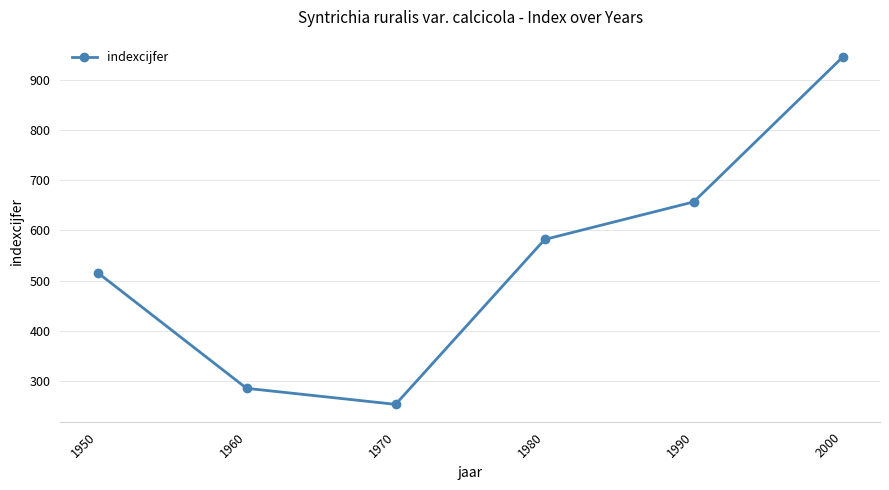

The value at 1970 is 403. True or false?

False